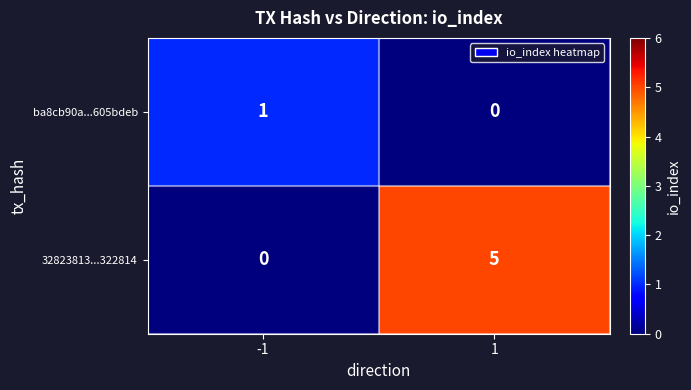

At how many categories does at least one series exceed 3?

1